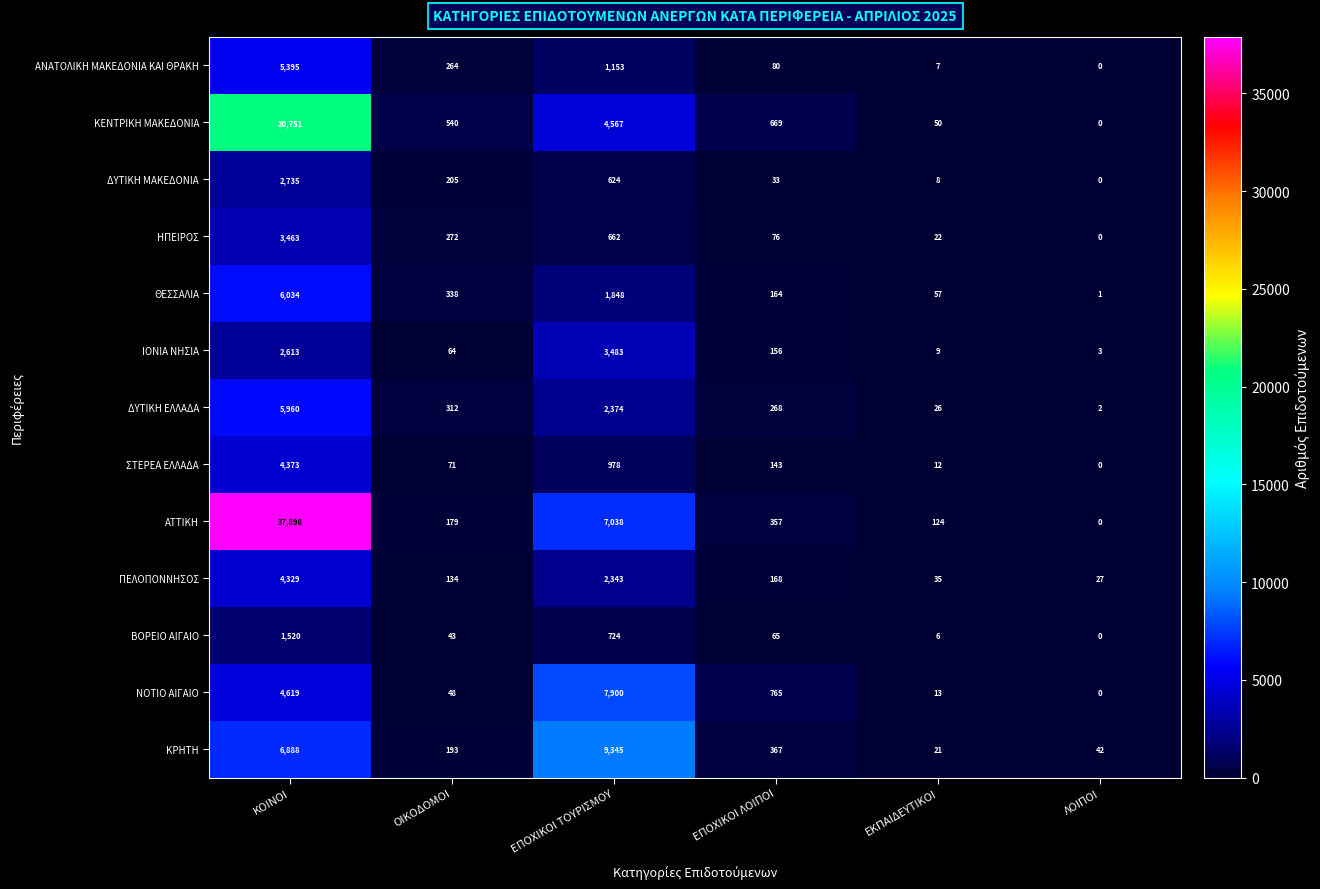

At which label is ΘΕΣΣΑΛΙΑ closest to 3017?

ΕΠΟΧΙΚΟΙ ΤΟΥΡΙΣΜΟΥ